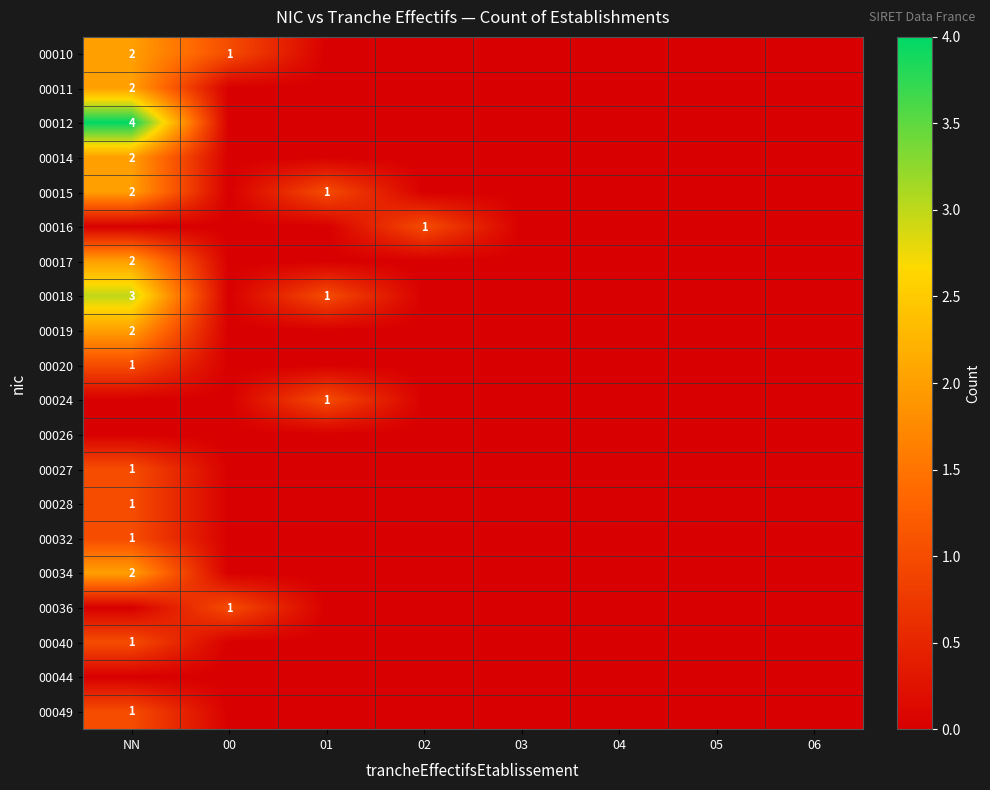

Which series has the largest total across all categories?

00012